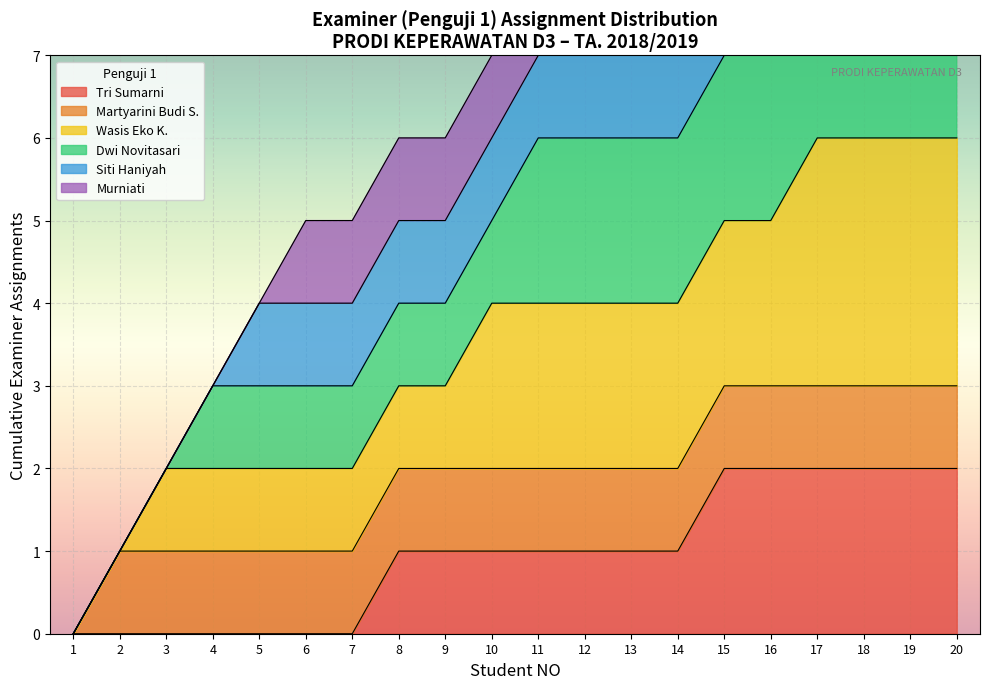

The value of Tri Sumarni at 2 is -1. True or false?

False